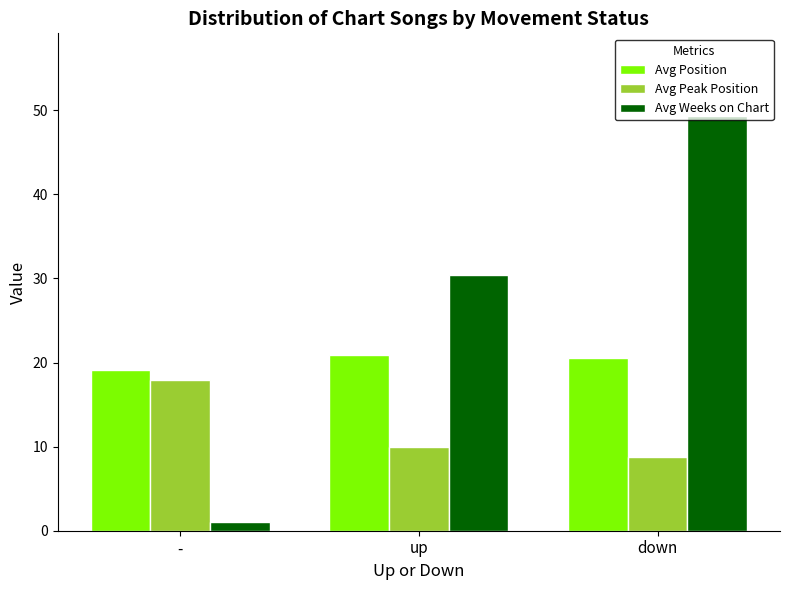

The Avg Position series shows 13.8 at up. True or false?

False